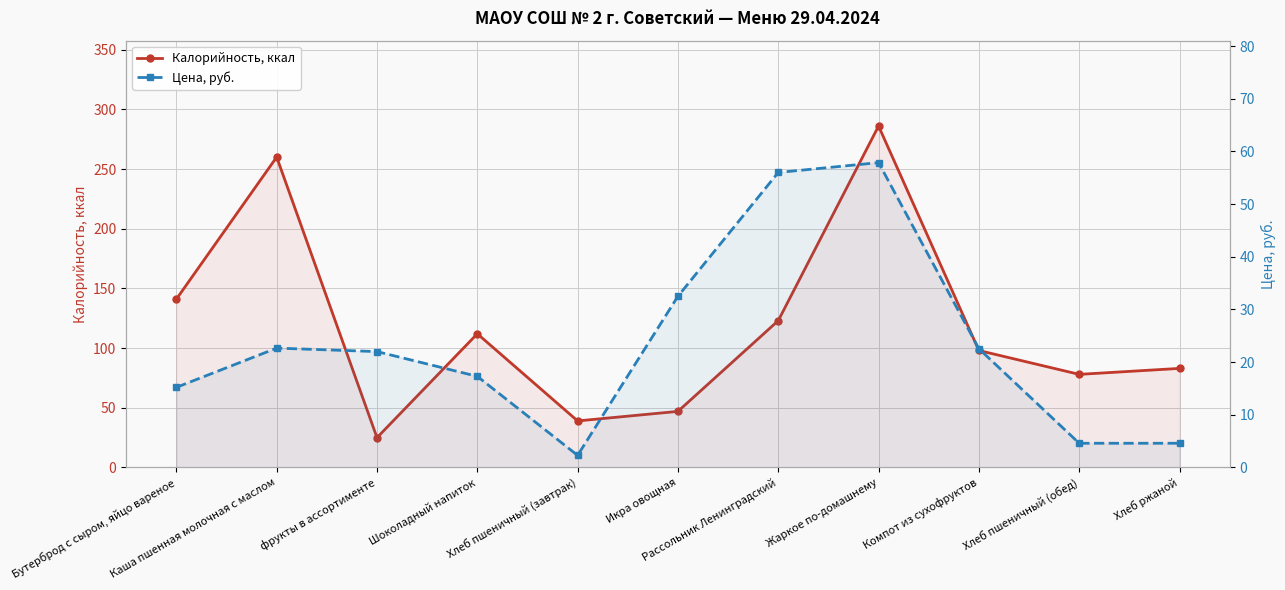

Between Хлеб пшеничный (завтрак) and Рассольник Ленинградский, which series saw the biggest shift?

Калорийность, ккал